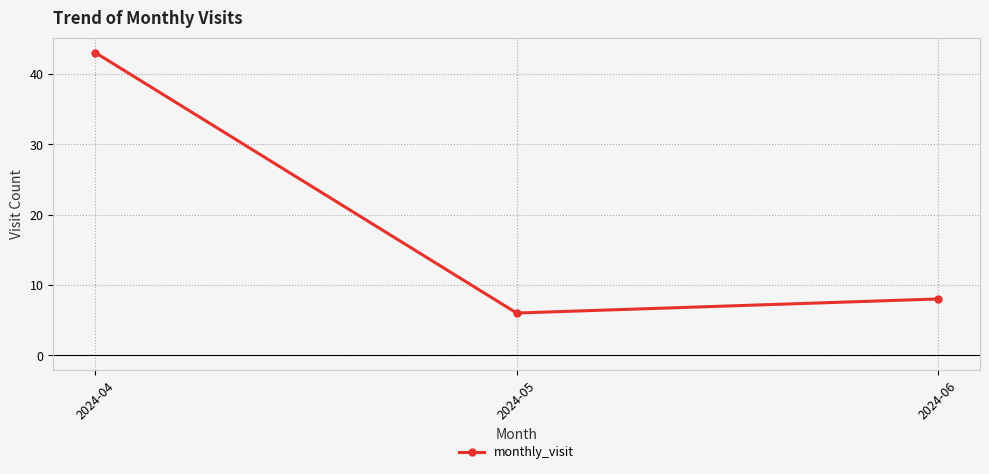

Is it true that the value at 2024-05 is 6?

True